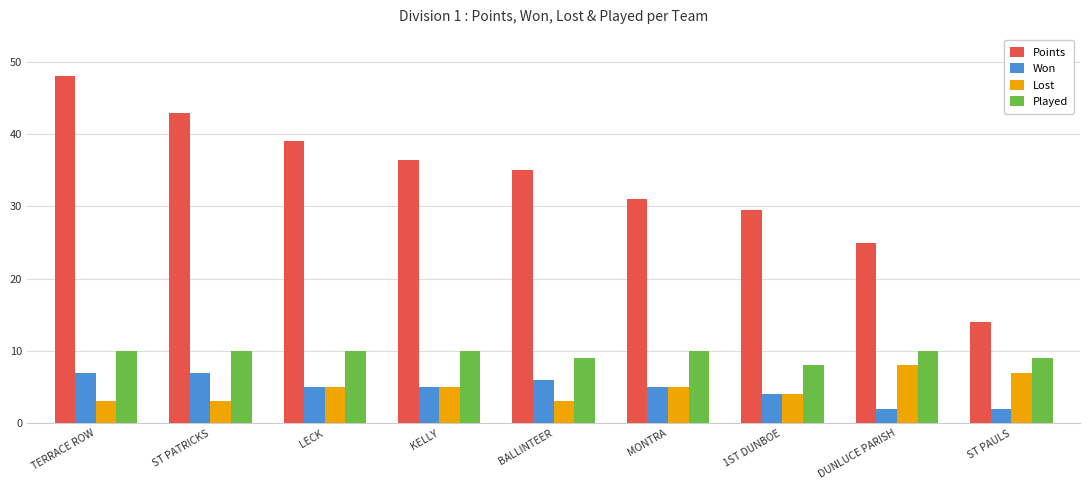

What are all the series names shown in the legend?

Points, Won, Lost, Played